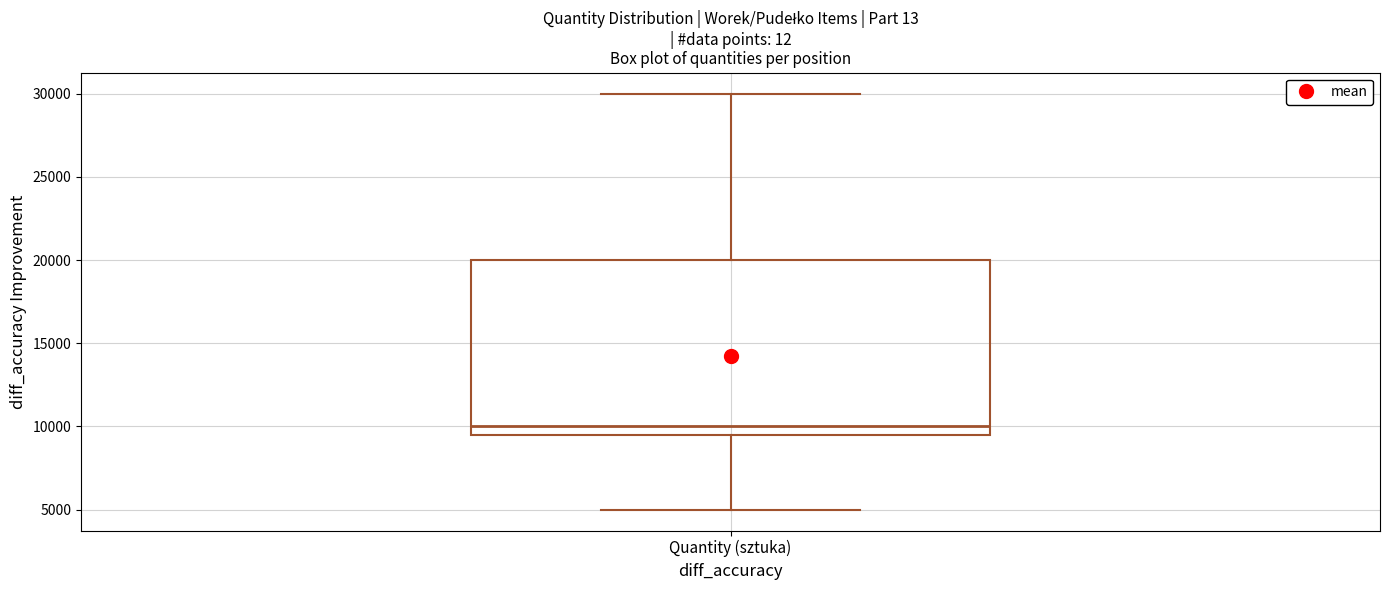

Transcribe this box plot: give where the median line is, the range the box spans, and where the two whiskers end, as read against the y-axis. The values are not printed on the chart, so give them approximately, as read against the axis.

median 10000, box 9500 to 20000, whiskers 5000 to 30000